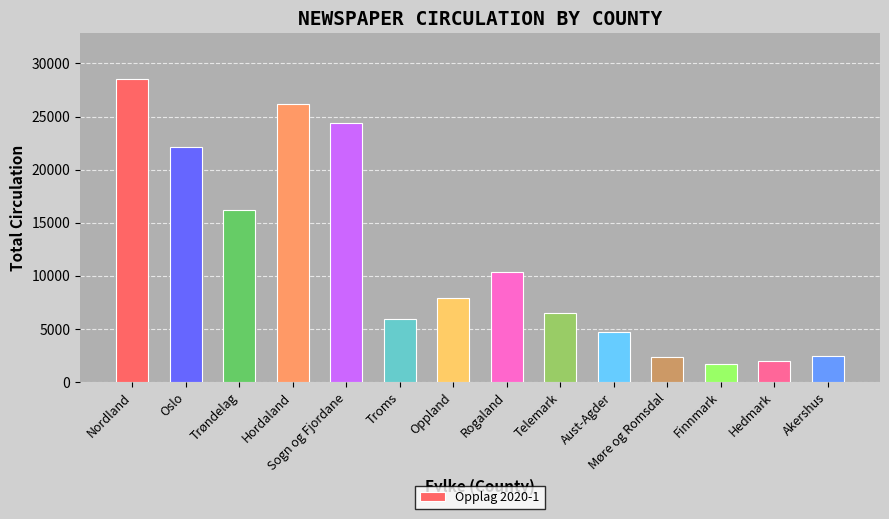

Are the bars grouped side by side (vs. stacked)?

No